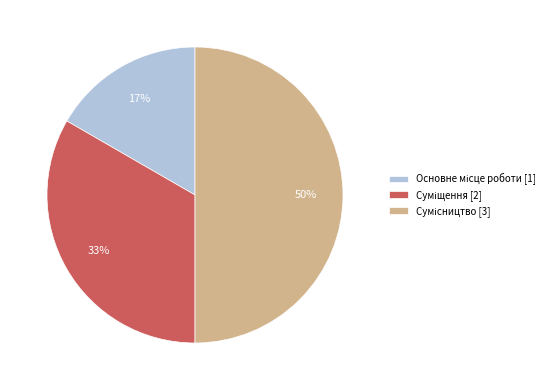

To the nearest percent, what is the difference between the largest and smallest slice percentages?

33%